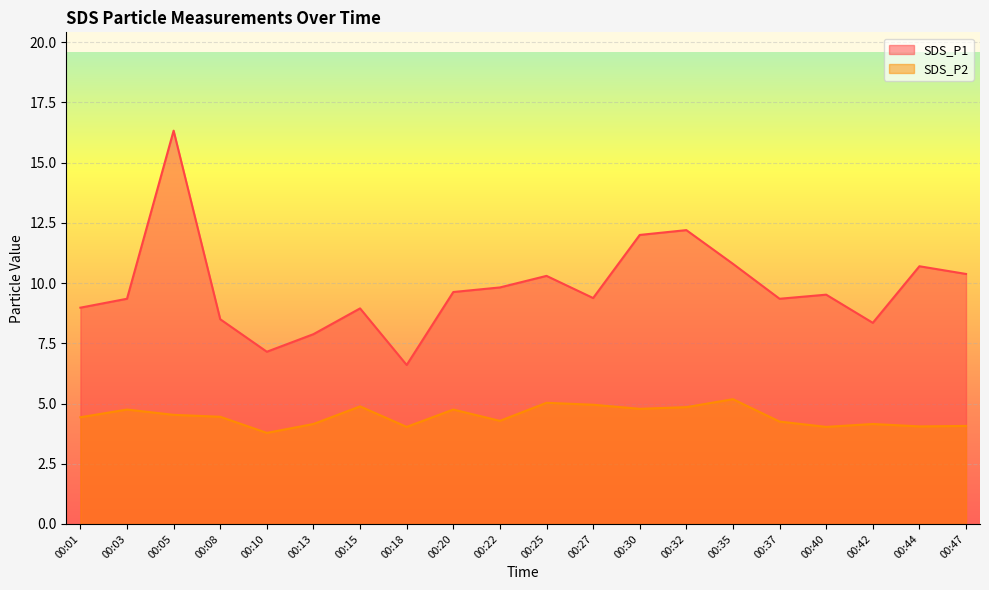

What is the sum of the SDS_P1 values at 00:32 and 00:01?

21.2